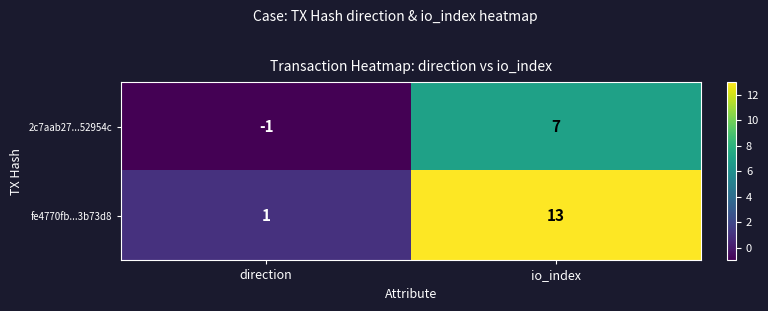

At how many categories does at least one series exceed 10?

1